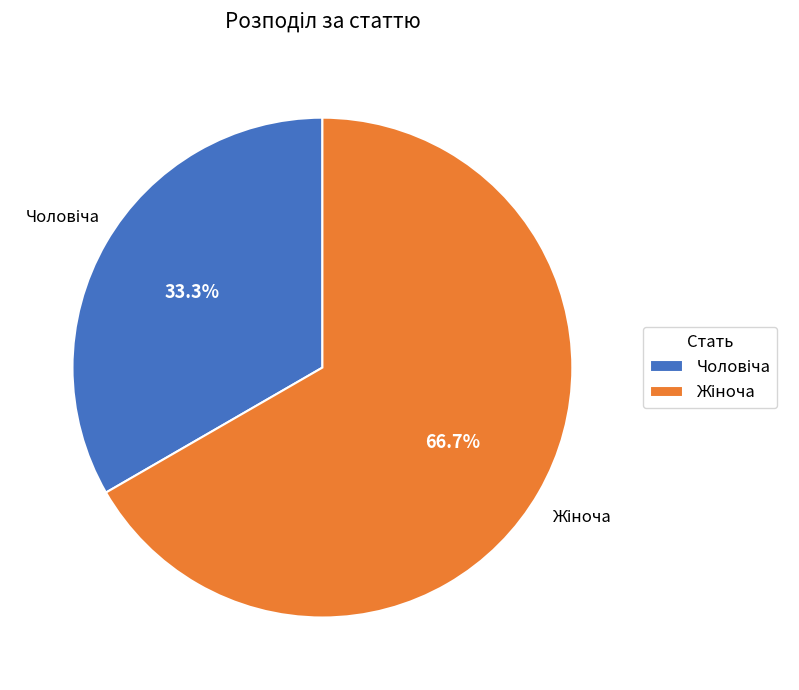

Is there any slice that represents more than half of the pie?

Yes